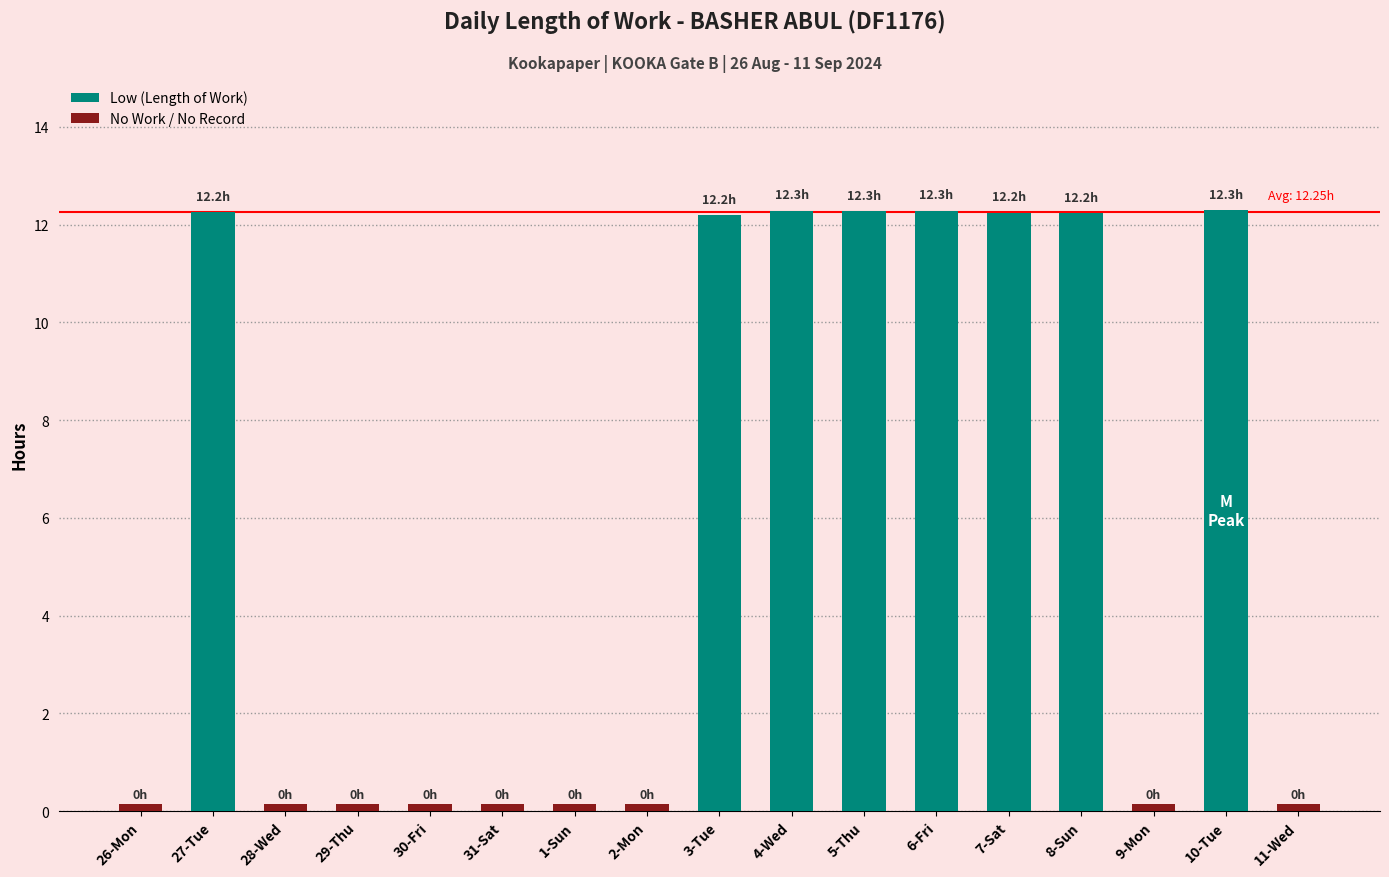

The value at 10-Tue is 12.3. True or false?

True